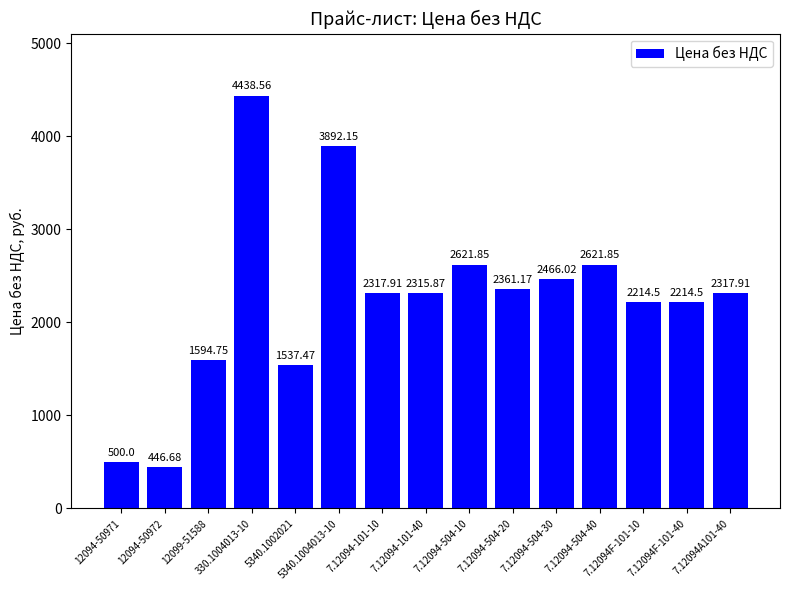

Approximately how many times larger is the value at 7.12094А101-40 compared to 330.1004013-10?

0.5